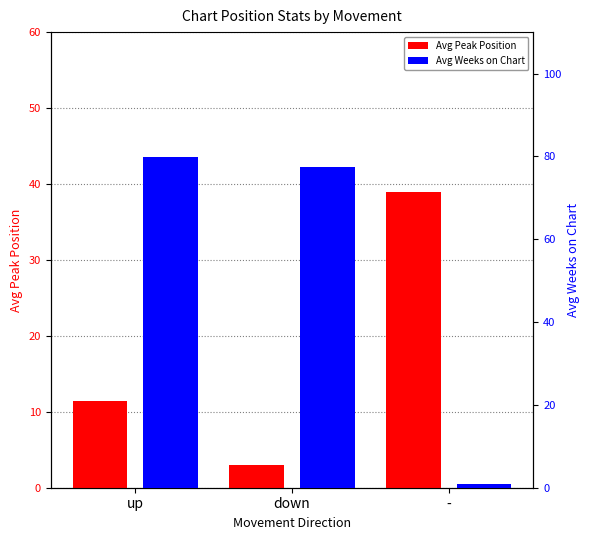

Rank the series at down from highest to lowest value.

Avg Weeks on Chart, Avg Peak Position